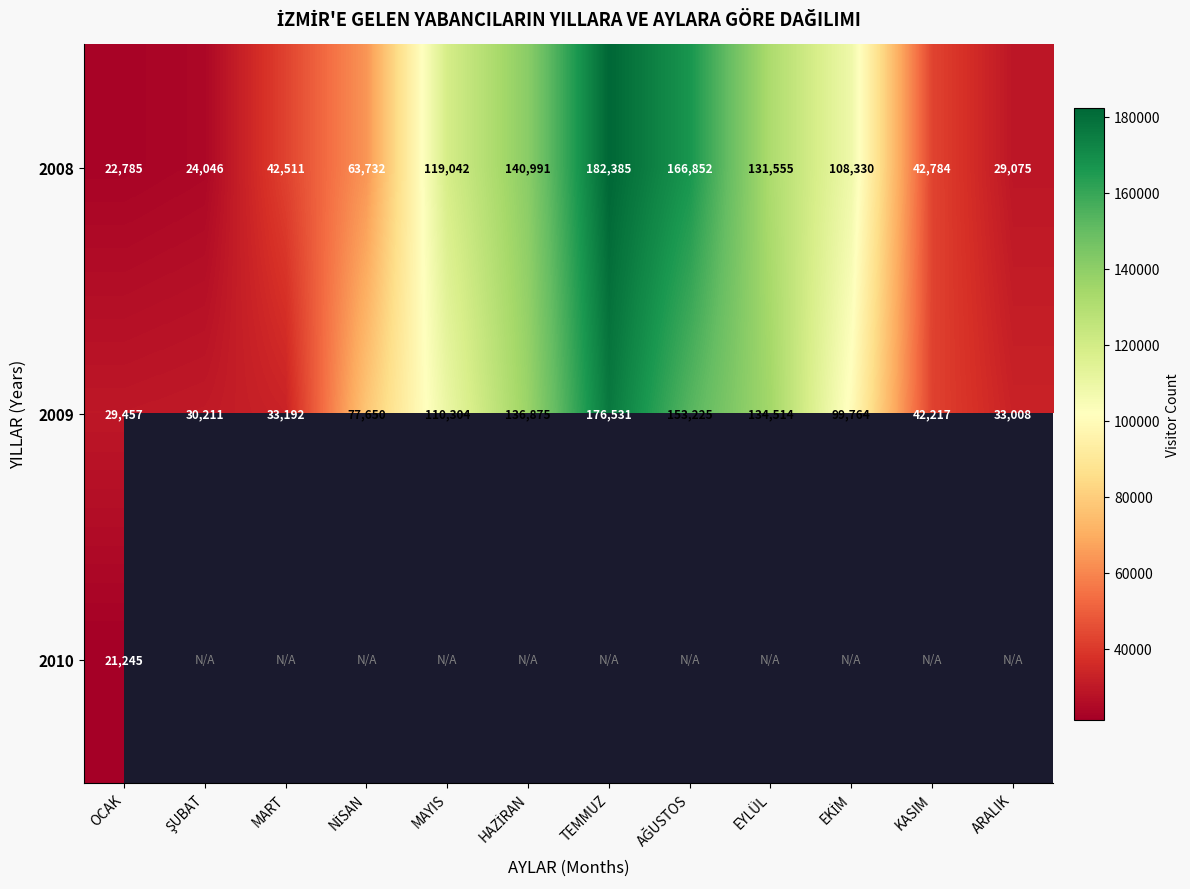

What is the minimum value for 2008?

22785